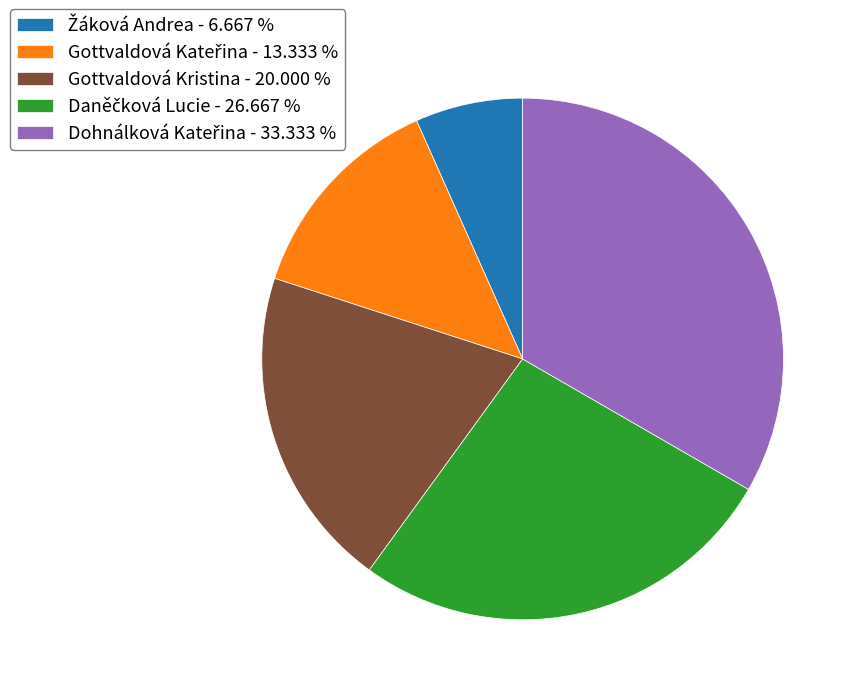

Does any single category account for the majority?

No